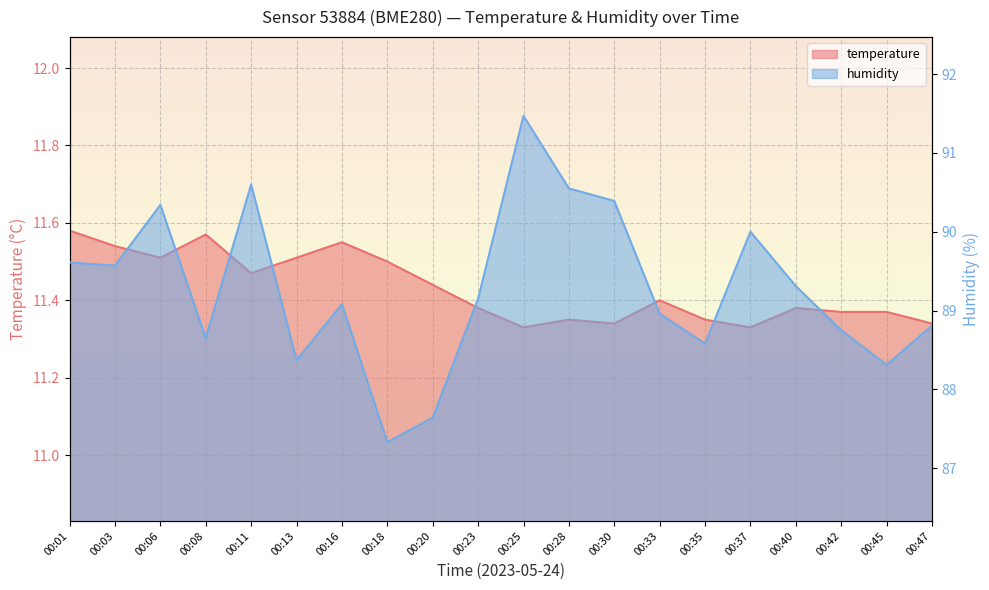

What is the total value across all series at 00:47?

100.2